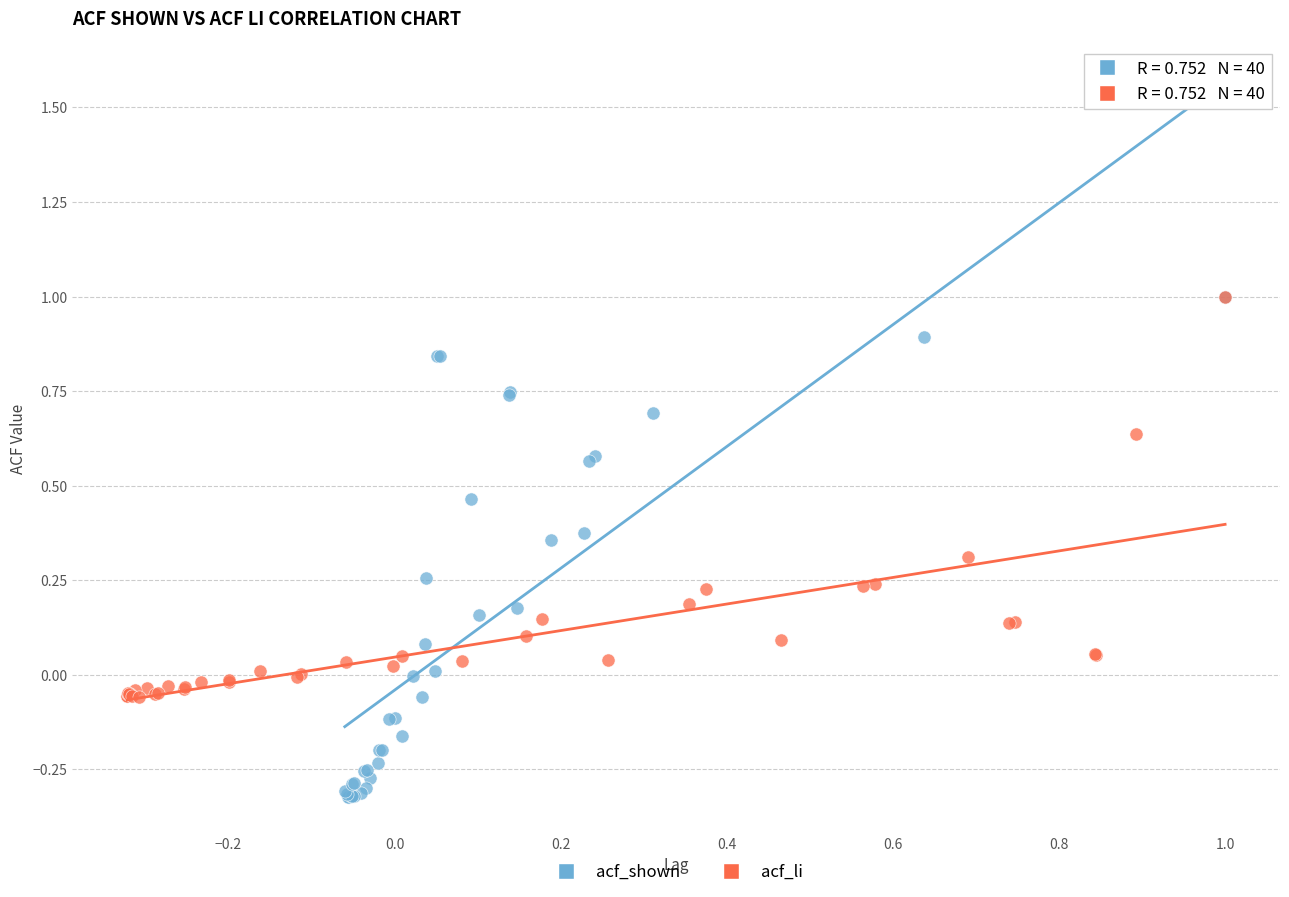

Which series has the largest Y range (max minus min)?

acf_shown